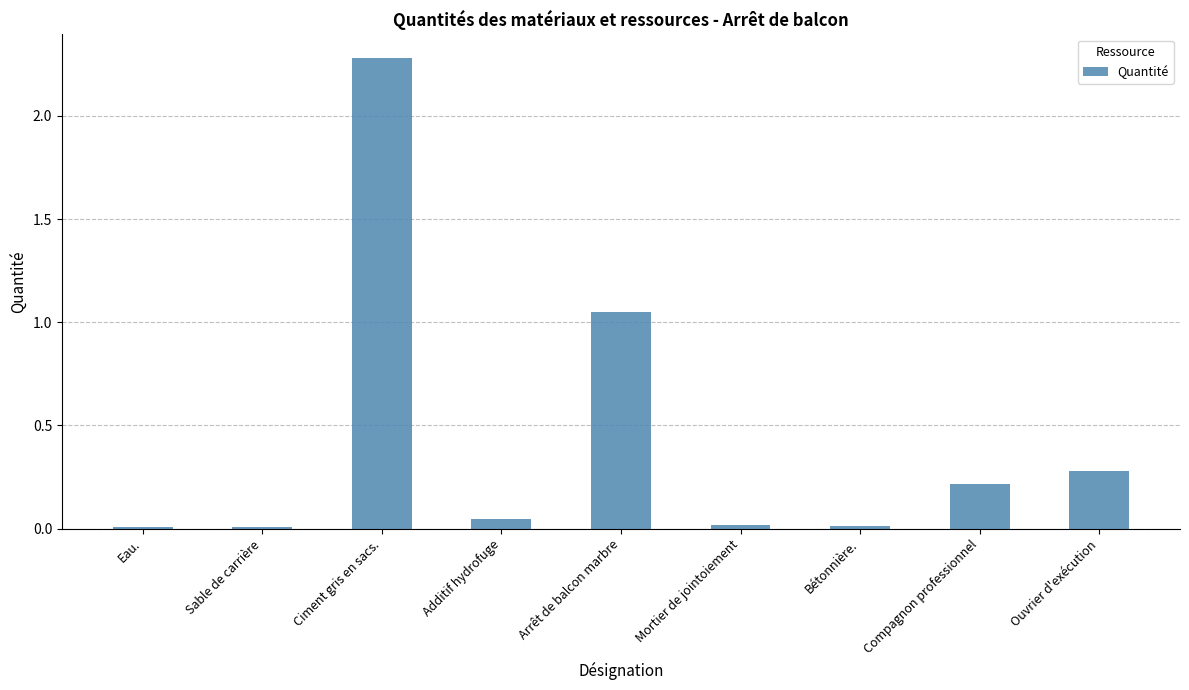

What is the sum of all values?

3.9